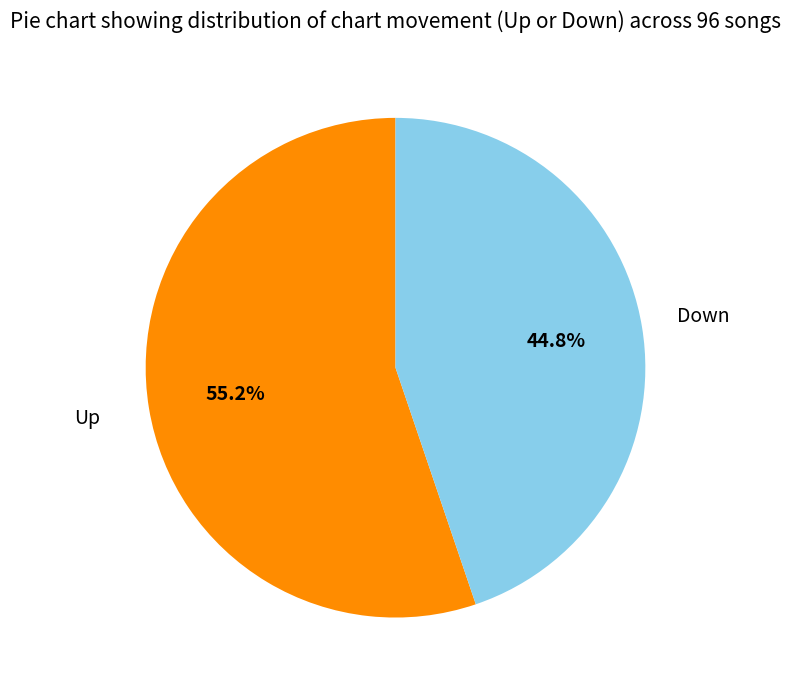

Is there any slice that represents more than half of the pie?

Yes